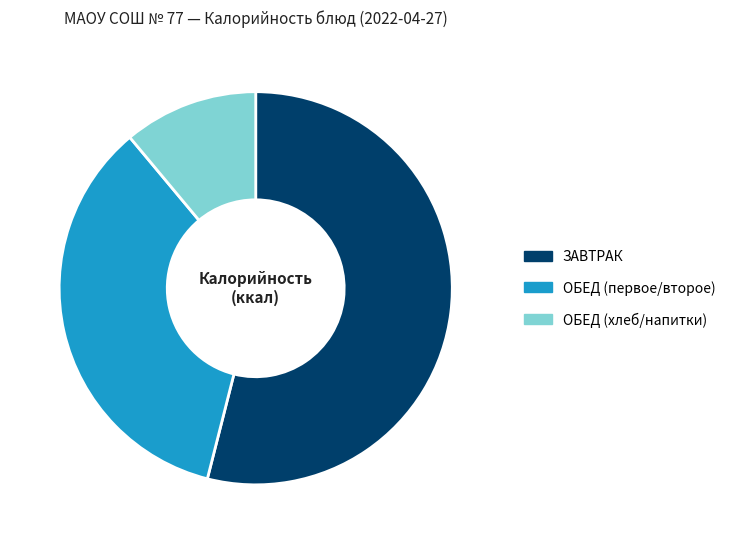

Which has a higher value, ОБЕД (хлеб/напитки) or ЗАВТРАК?

ЗАВТРАК